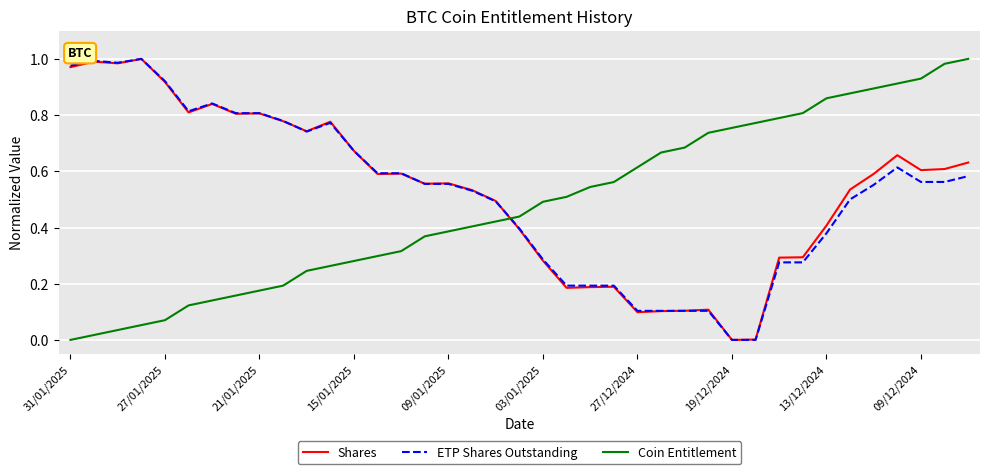

How many lines are shown in the chart?

3